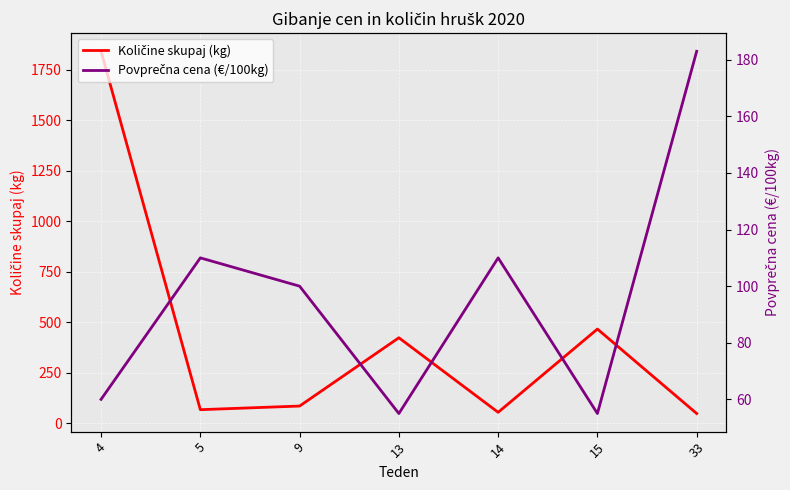

Count the number of categories in the chart.

7